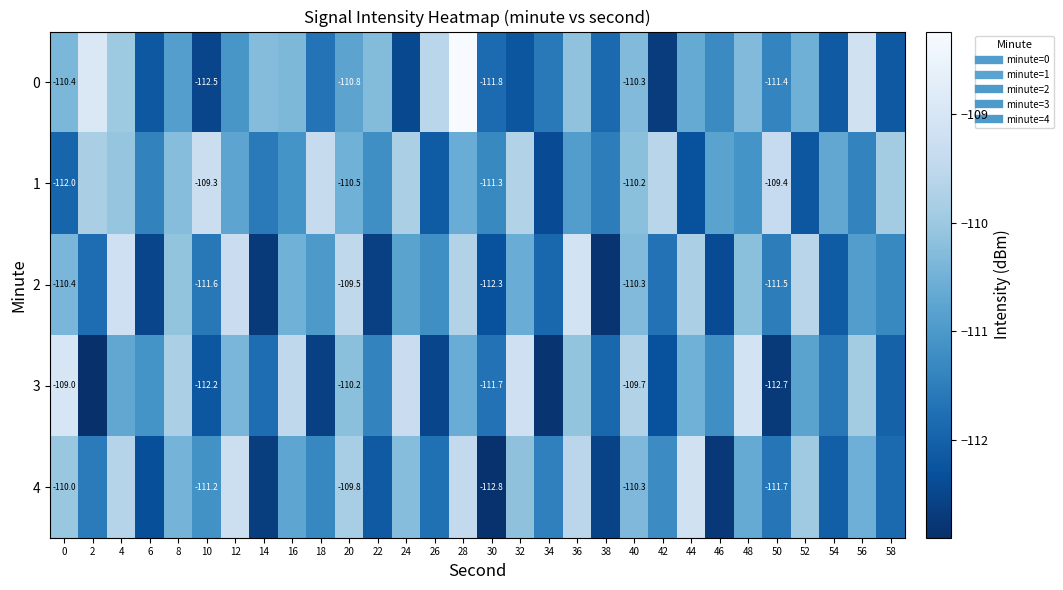

List the series in order of their peak value, highest first.

0, 3, 2, 4, 1